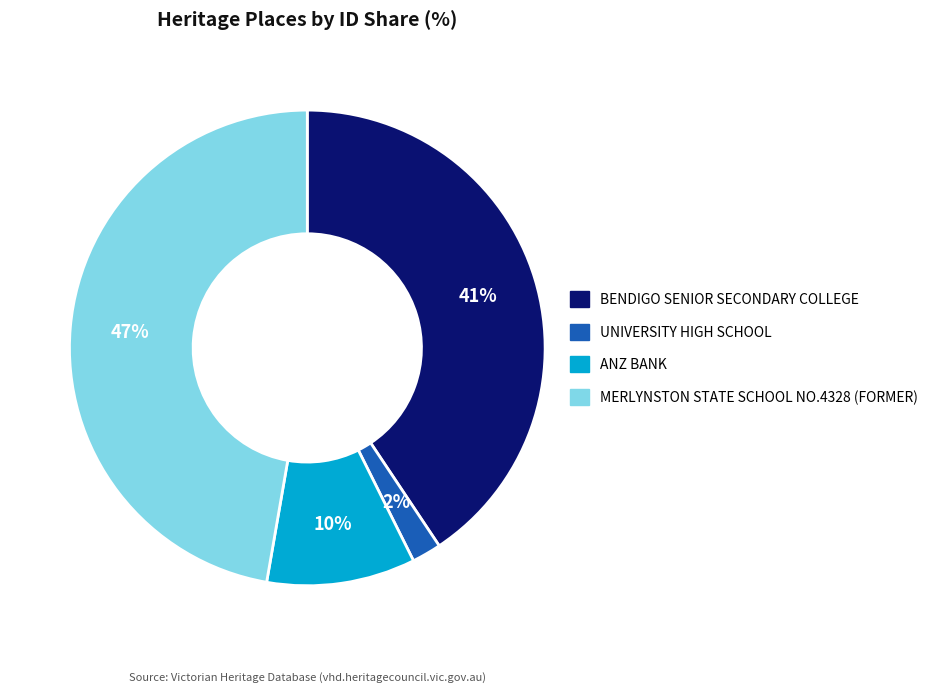

How many slices are in this pie chart?

4